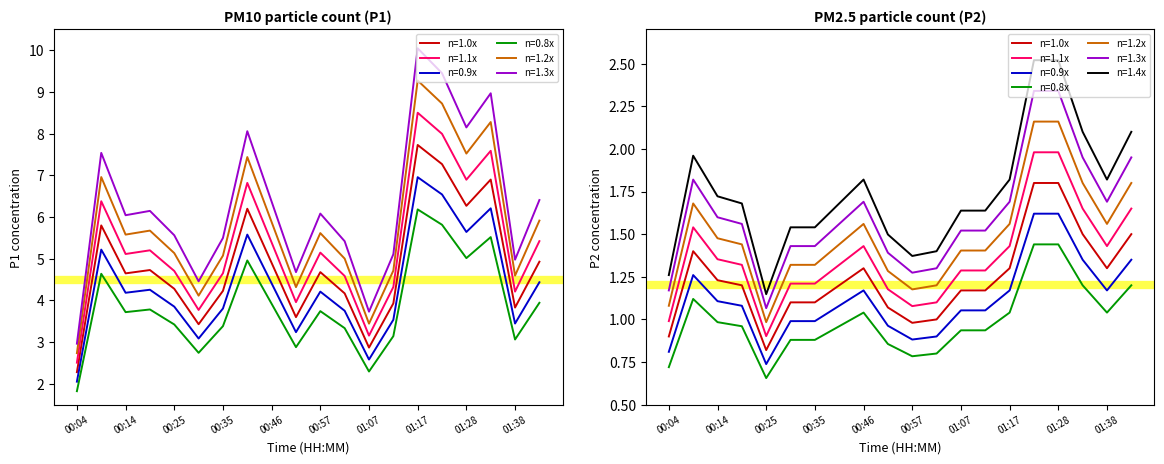

What is the average value of the P1 series?

4.8